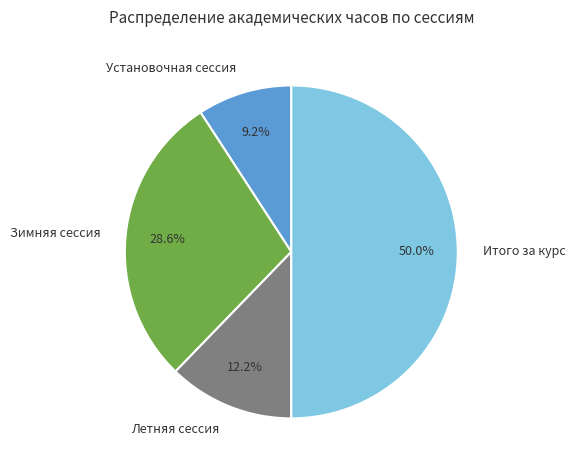

Combined, do Установочная сессия and Итого за курс account for over 50%?

Yes